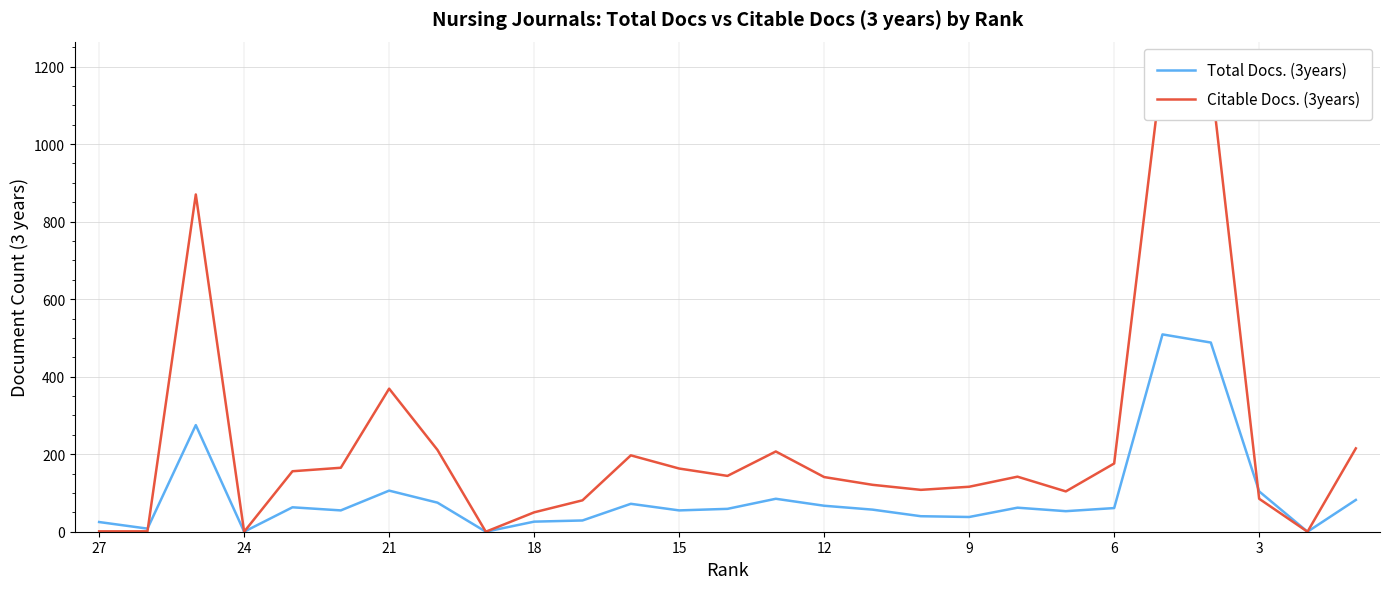

Reading left to right, extract all data points from this chart.

Total Docs. (3years): 25	8	275	0	63	55	106	75	0	26	29	72	55	59	85	67	57	40	38	62	53	61	509	488	104	0	82
Citable Docs. (3years): 1	1	870	0	156	165	369	211	0	50	81	197	163	144	207	141	121	108	116	142	104	176	1204	1173	85	0	215